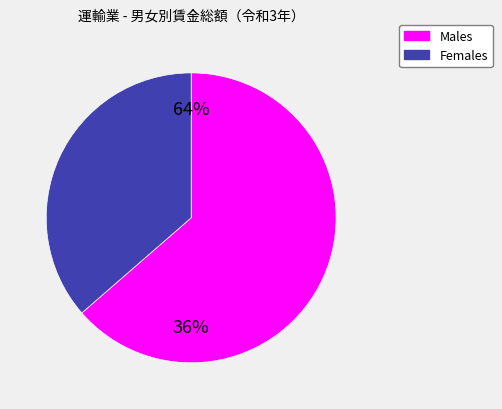

Is 30 the majority of the pie?

No